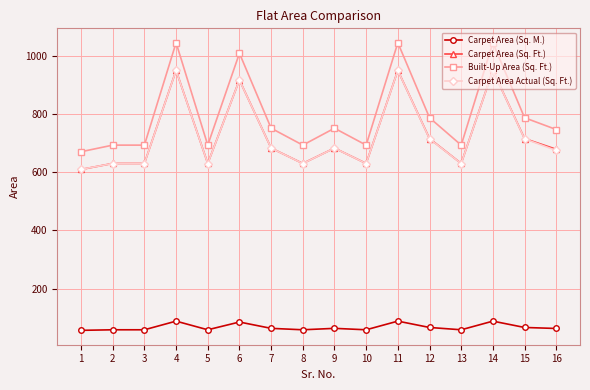

How many lines are shown in the chart?

4